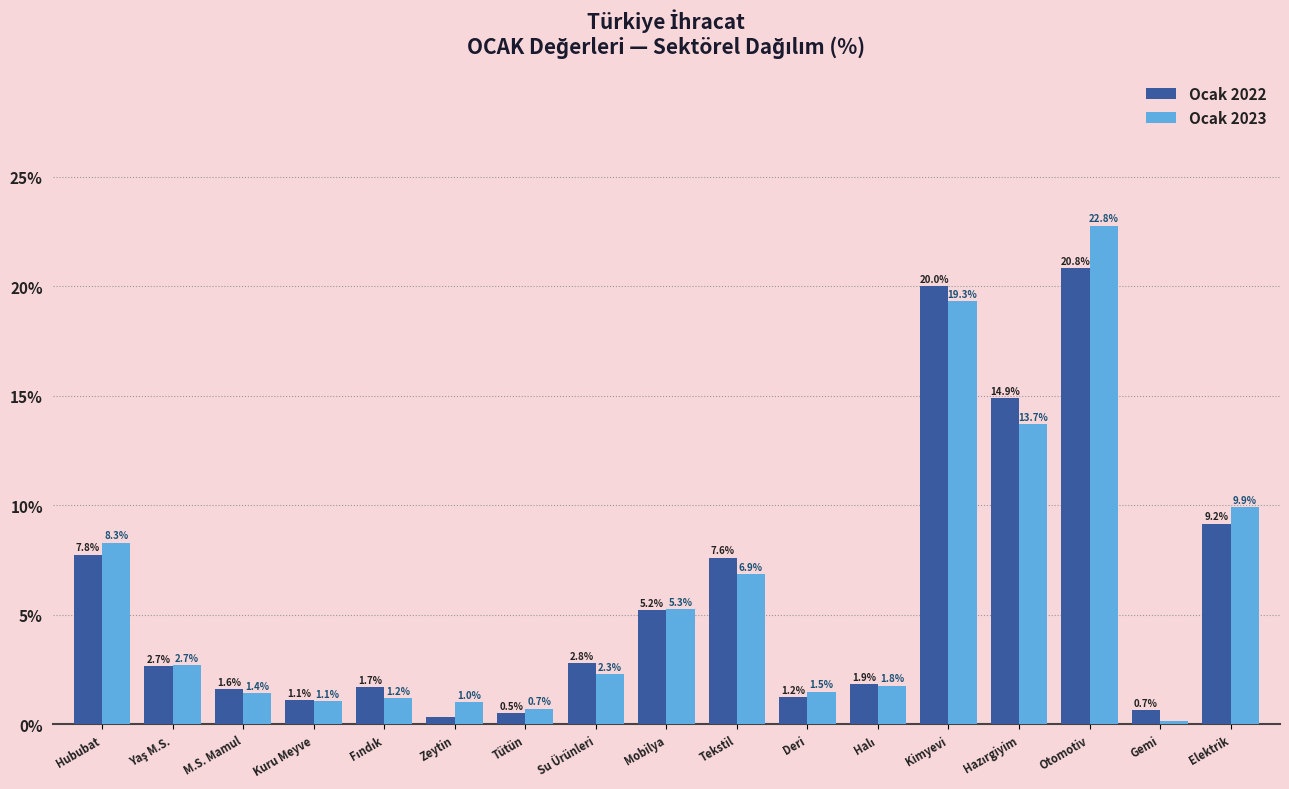

What is the difference between the maximum and minimum values in the Ocak 2023 series?

22.6